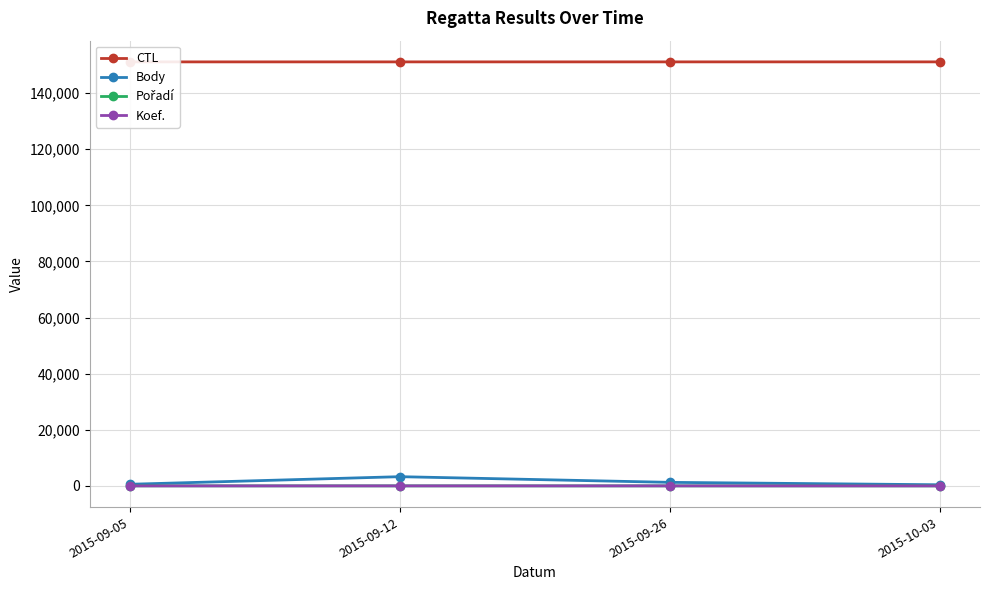

What is the difference between the Body values at 2015-09-05 and 2015-09-12?

2705